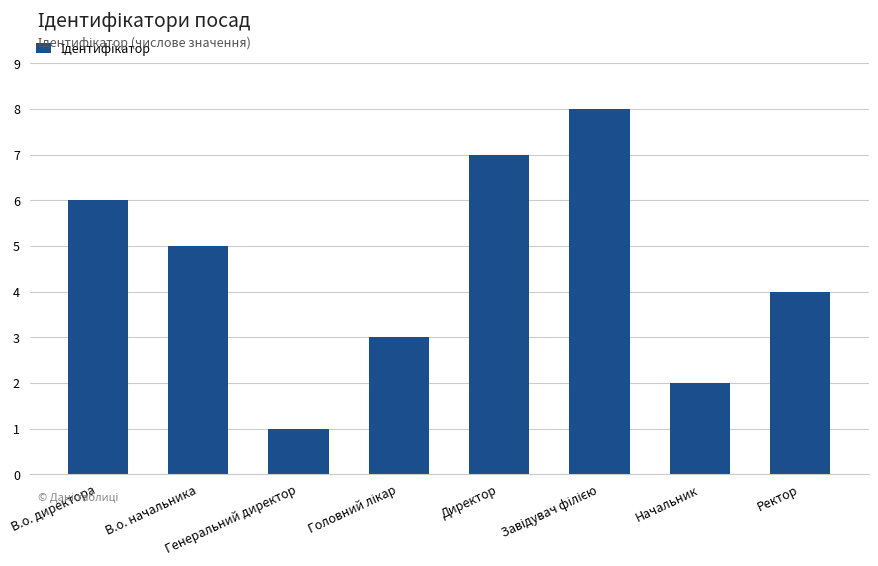

Which label corresponds to the smallest value in the chart?

Генеральний директор